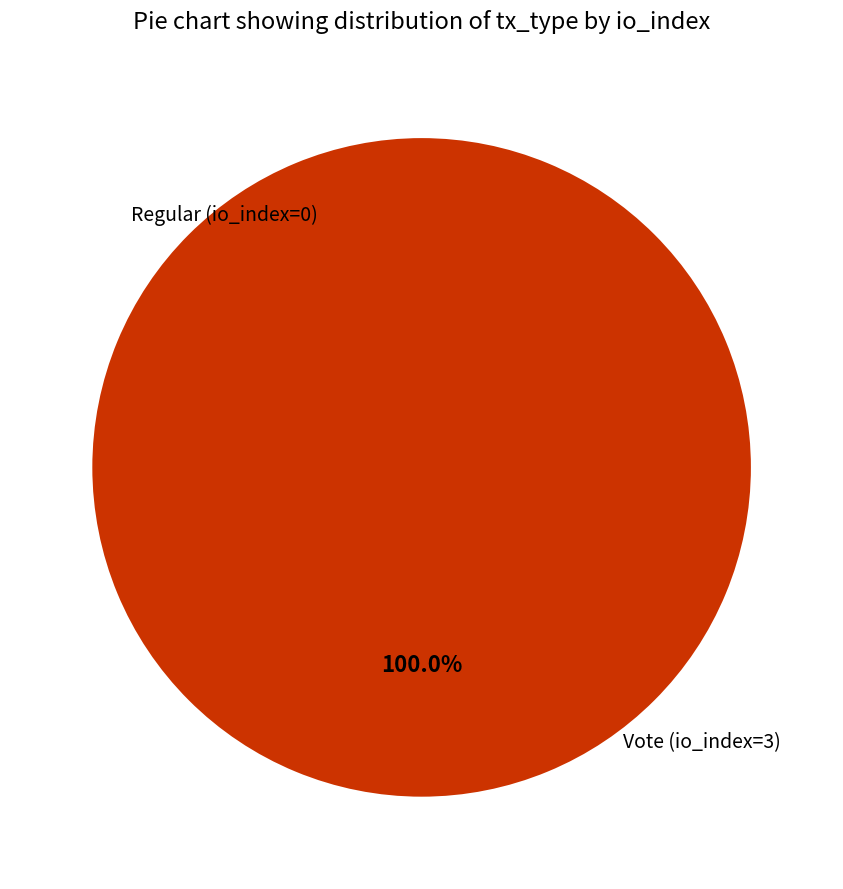

The Regular (io_index=0) slice represents 0% of the pie. True or false?

True